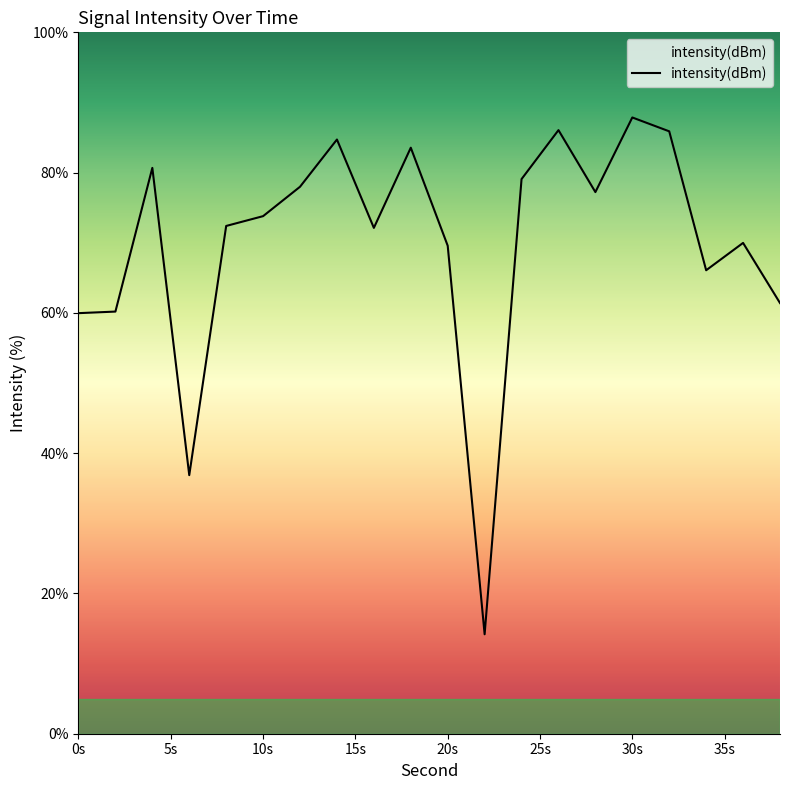

What is the sum of all values?

1399.6